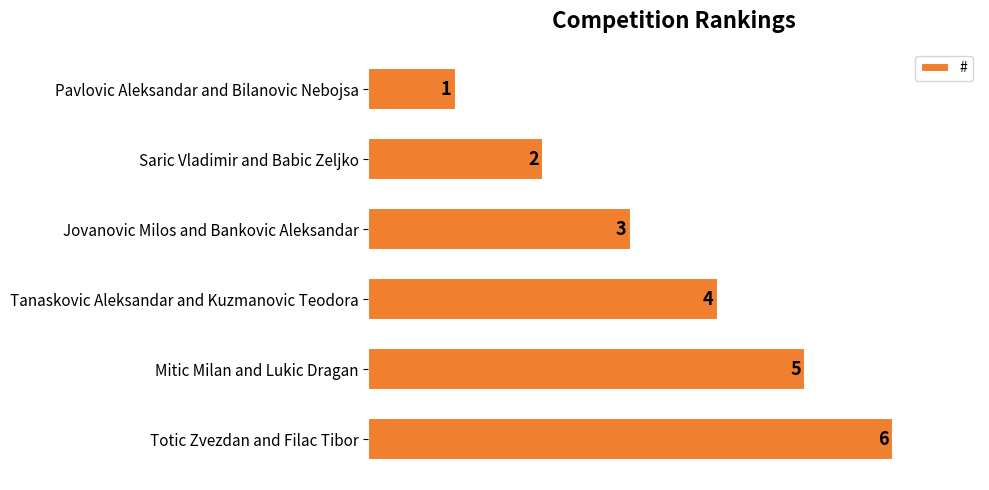

How many categories are shown in the chart?

6